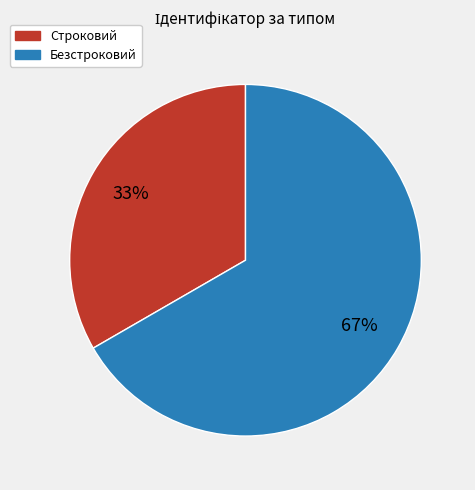

Rank the categories by value from highest to lowest.

Безстроковий, Строковий